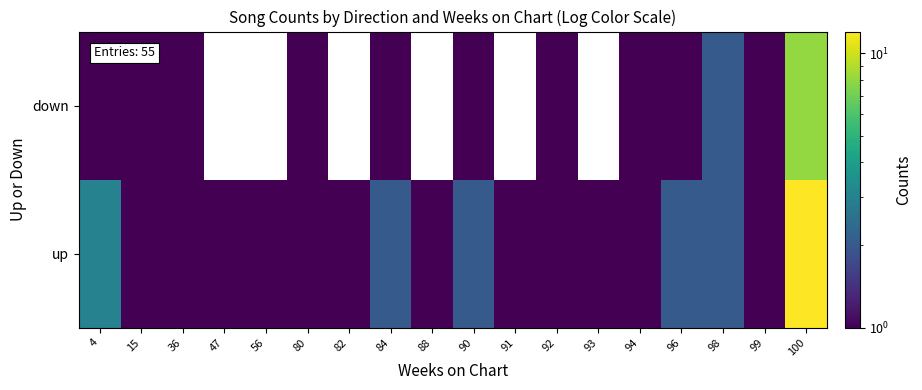

The value of up at 80 is 1.0. True or false?

True